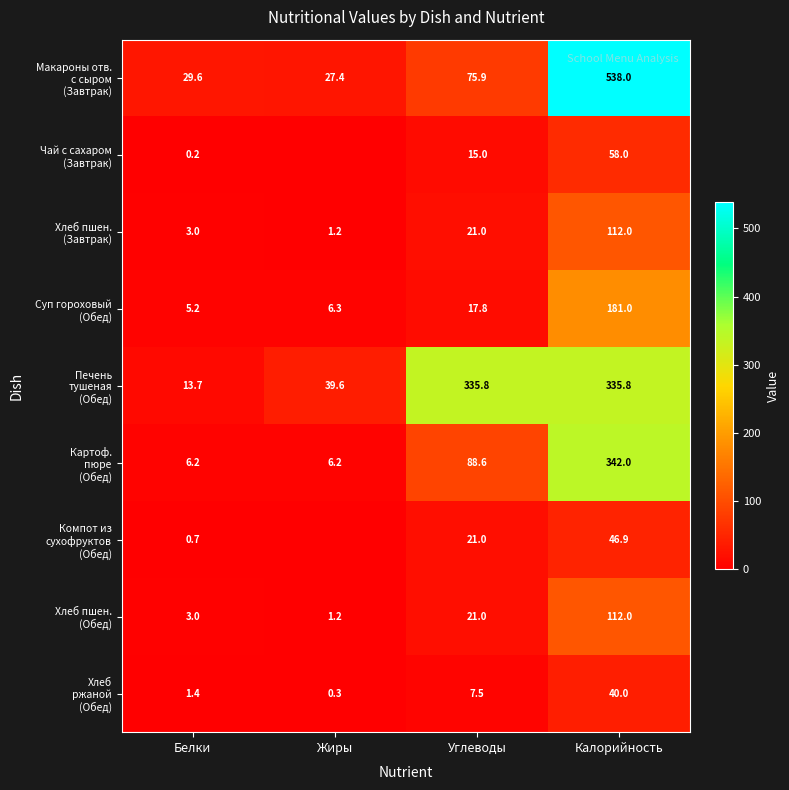

What is the total value across all series at Калорийность?

1765.7